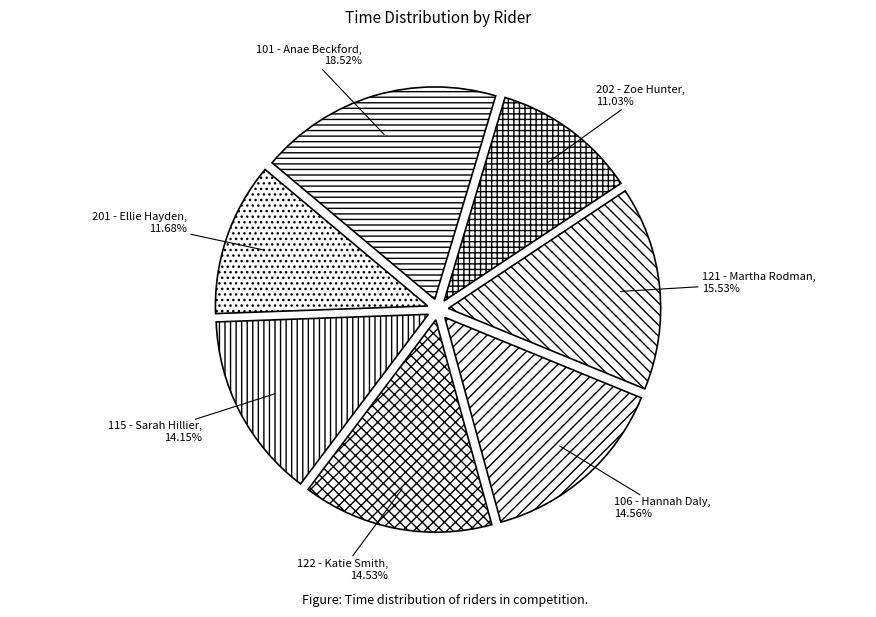

What percentage is the 122 - Katie Smith slice, to the nearest percent?

15%